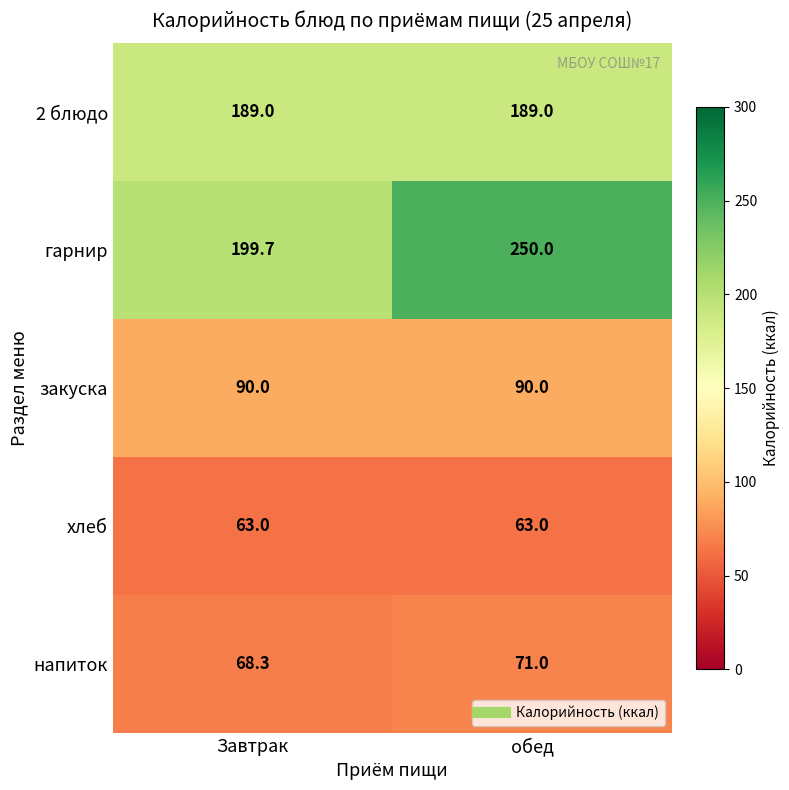

At обед, list the series in order from smallest to largest.

хлеб, напиток, закуска, 2 блюдо, гарнир